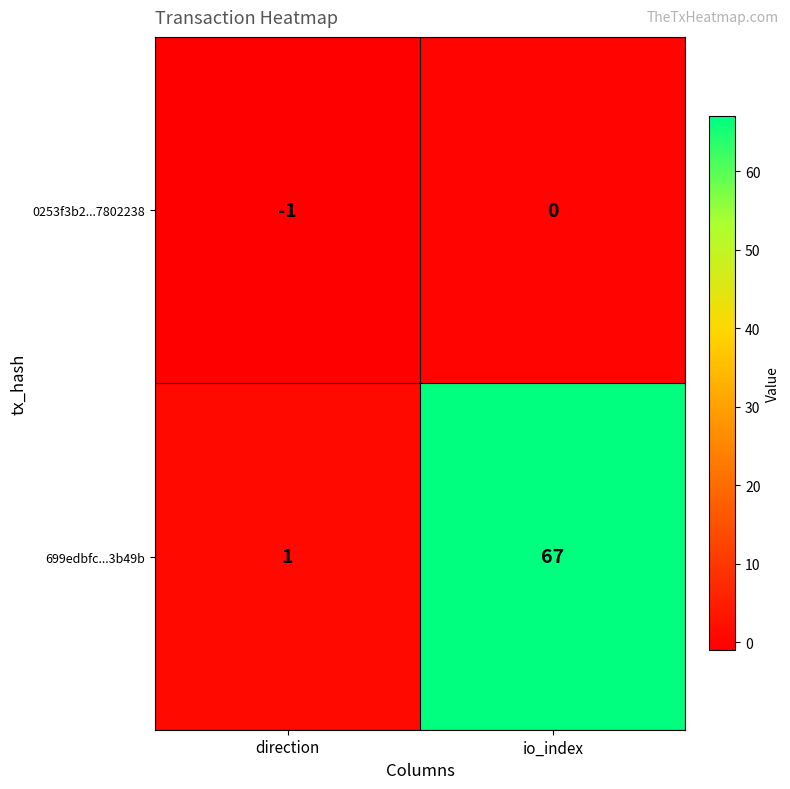

Which series has the largest range (max minus min)?

699edbfc...3b49b